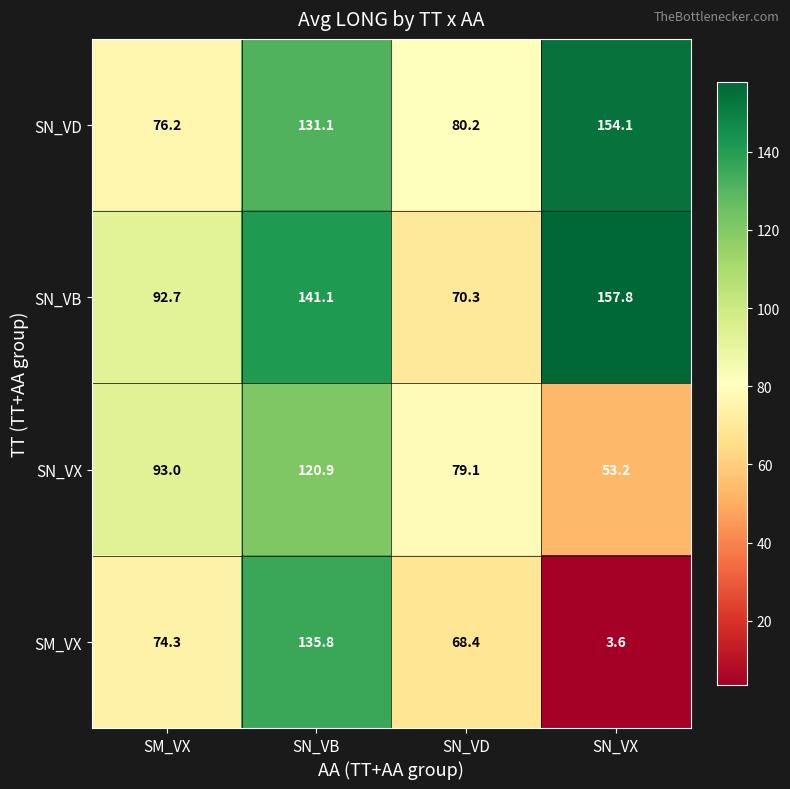

At SM_VX, list the series in order from smallest to largest.

SM_VX, SN_VD, SN_VB, SN_VX